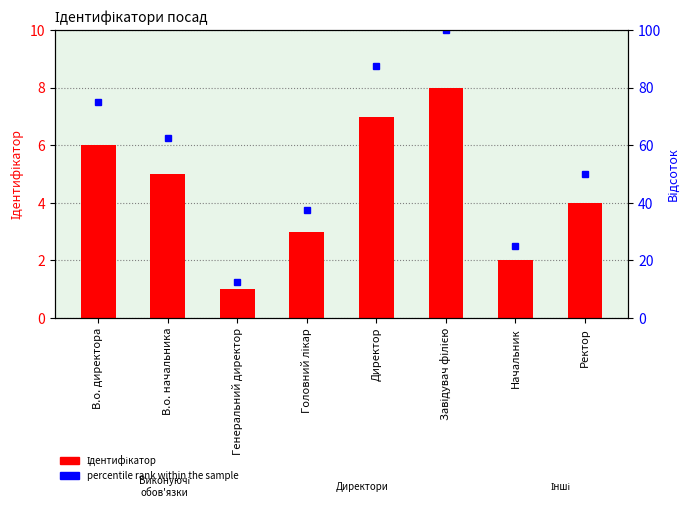

What are all the series names shown in the legend?

Ідентифікатор, percentile rank within the sample